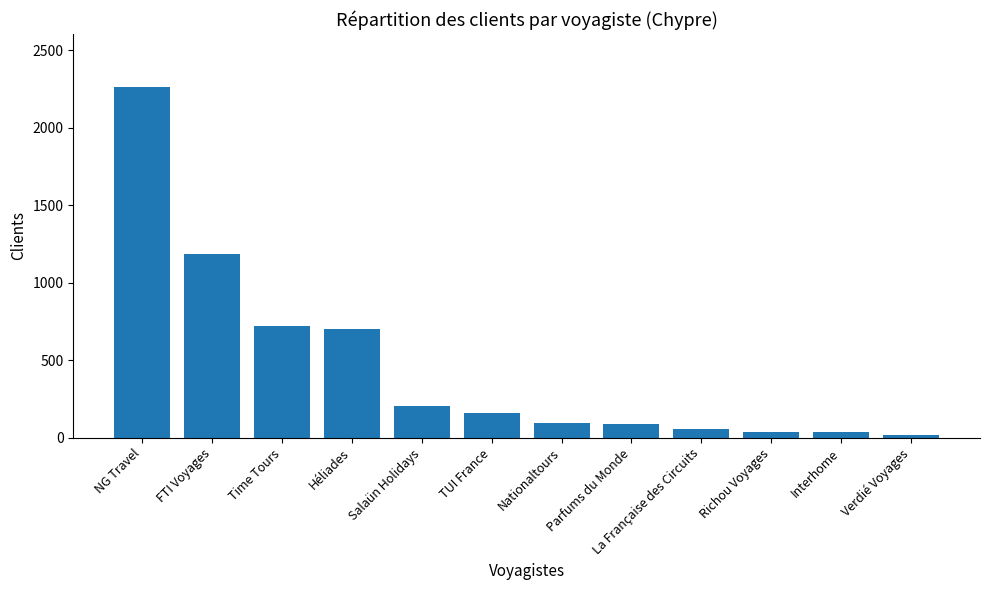

What is the greatest value displayed?

2266